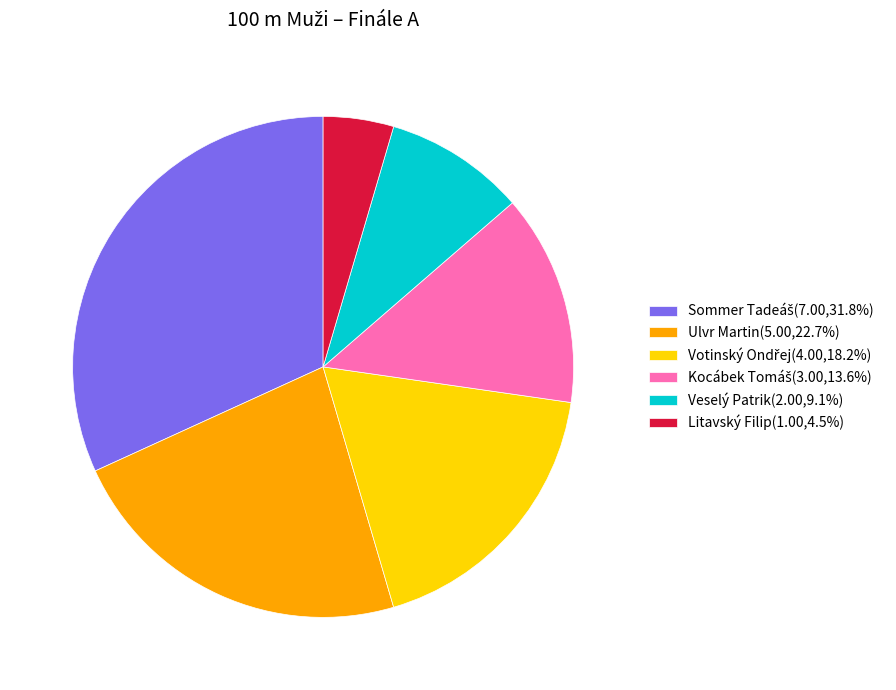

Is Litavský Filip the majority of the pie?

No